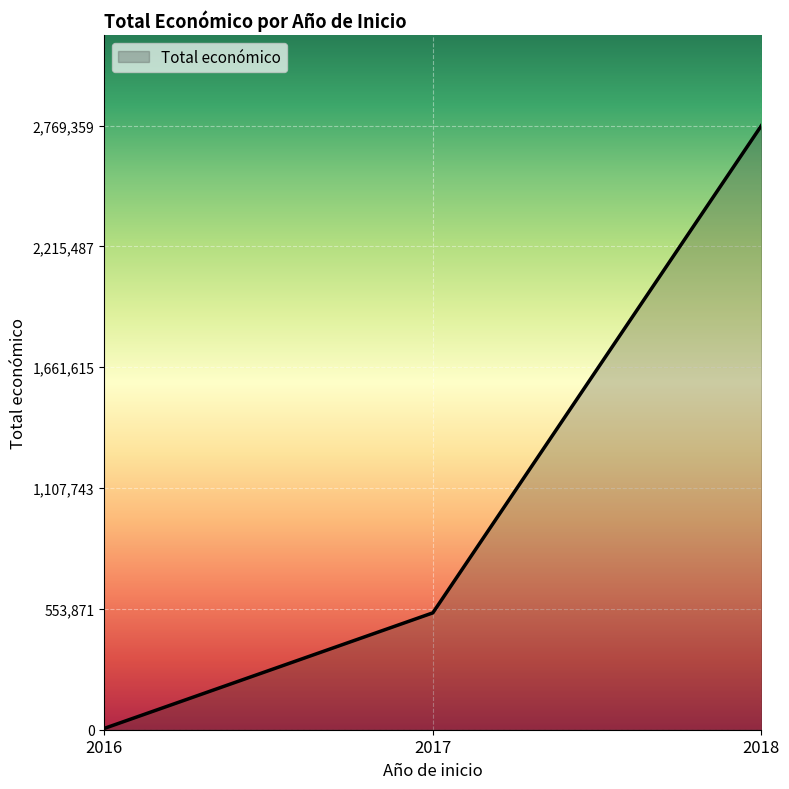

What is the difference between the maximum and minimum values?

2763359